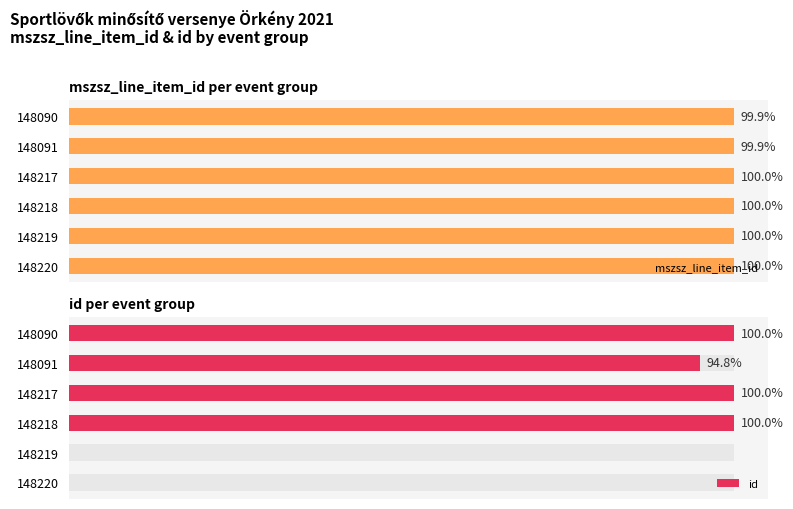

The id series shows 9715 at 148091. True or false?

False